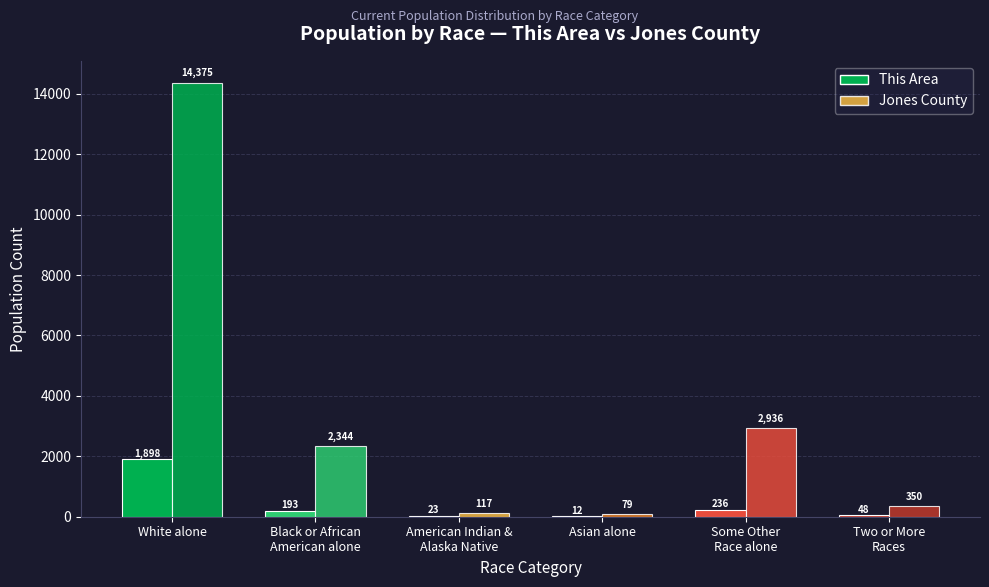

Count the number of data series in this chart.

2